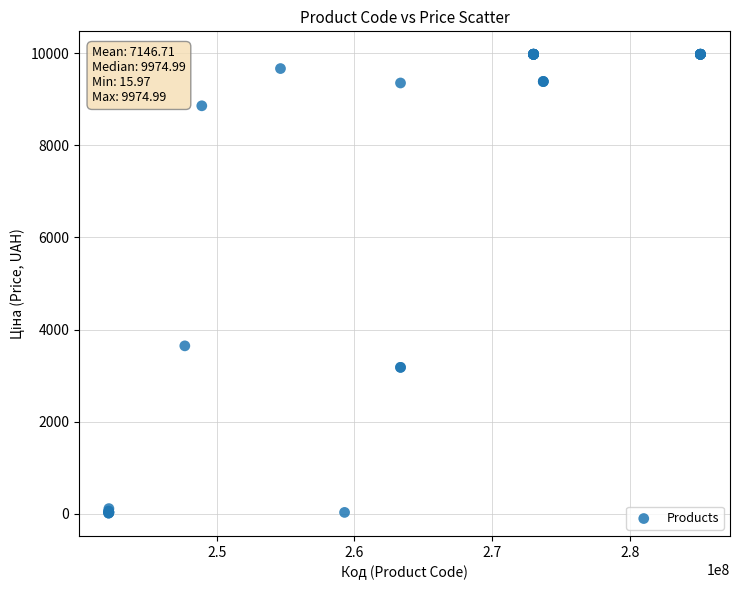

What Y value in the scatter plot is closest to 4995?

3646.5